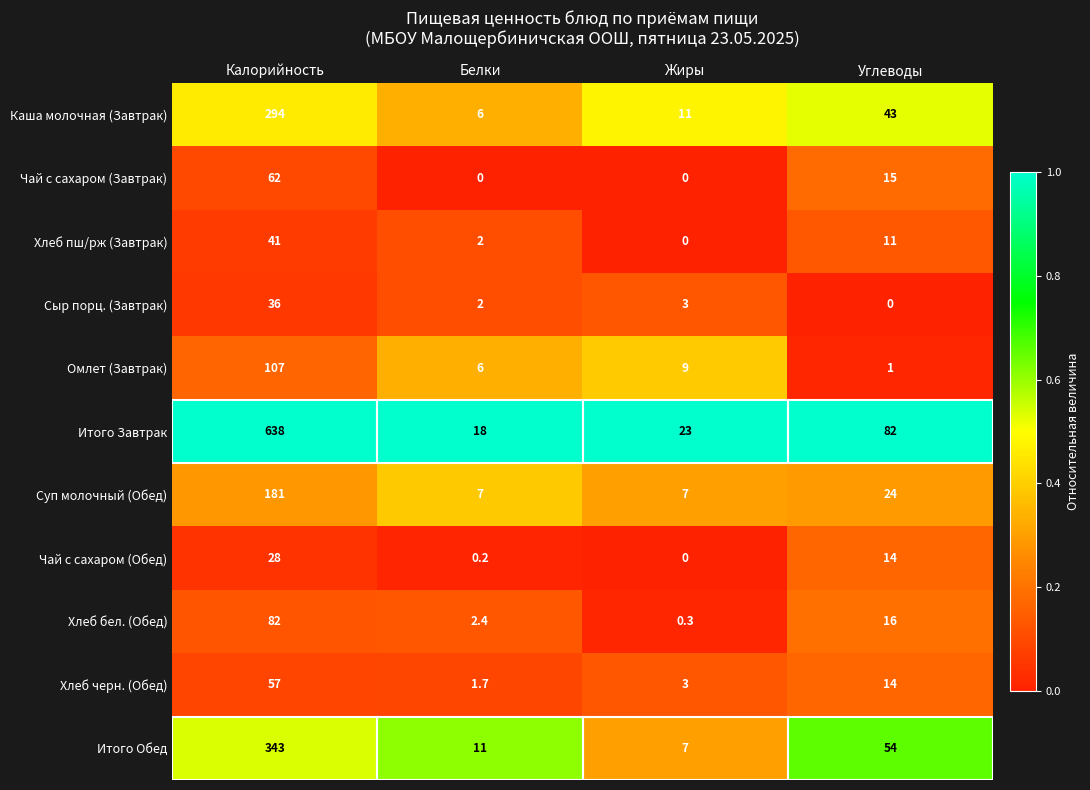

At which label does Итого Завтрак reach its peak?

Калорийность